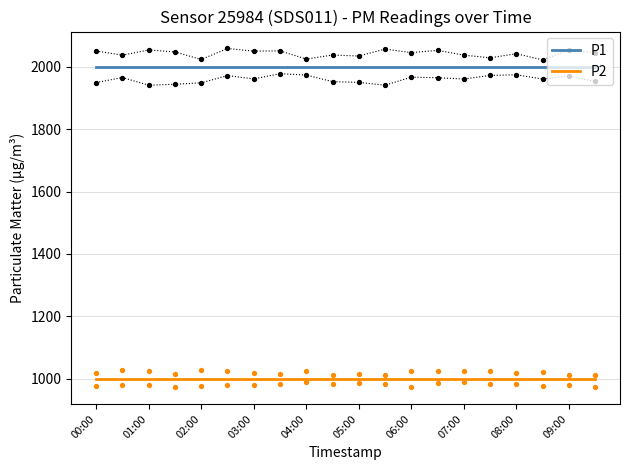

Which series has the largest Y range (max minus min)?

P1